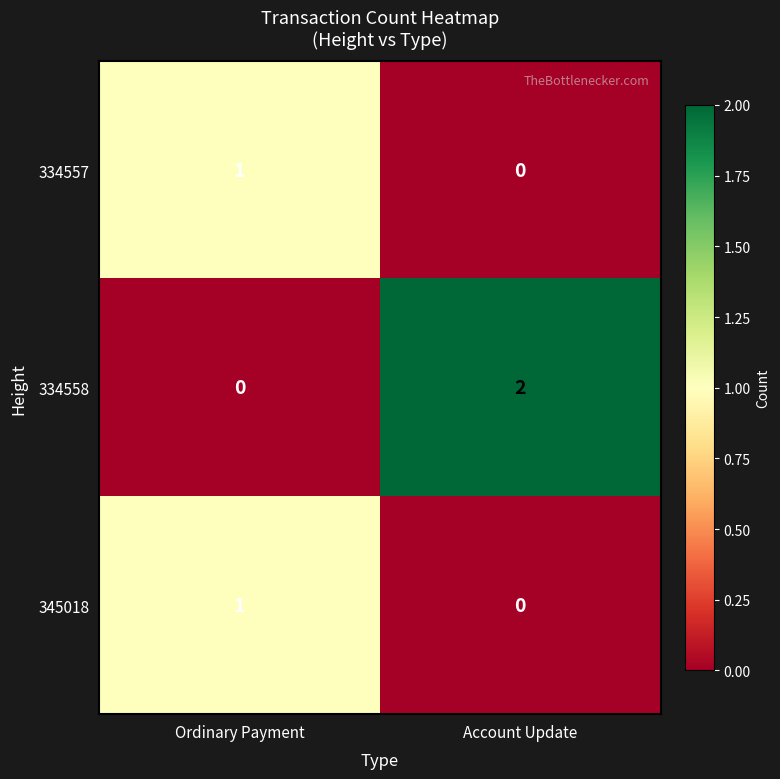

Between Ordinary Payment and Account Update, which series saw the biggest shift?

334558